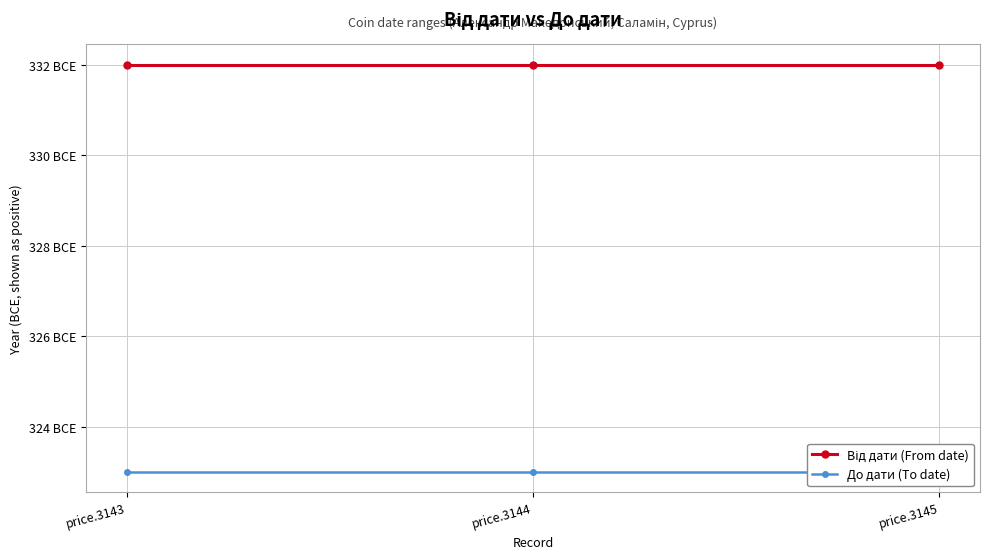

At which category is the sum across all series the highest?

price.3143